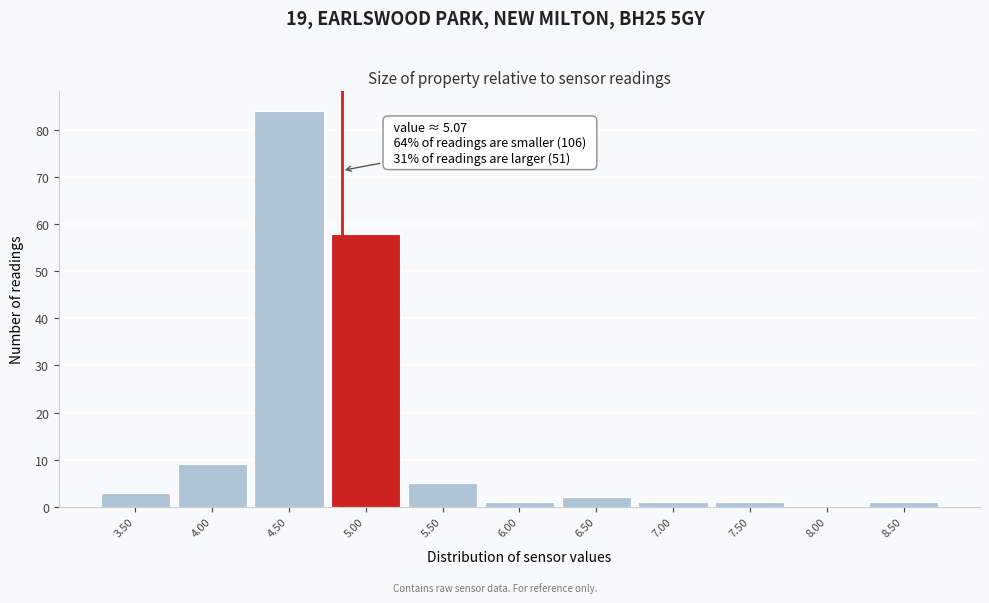

Reading left to right, what are all the values shown in this chart?

3.50=3	4.00=9	4.50=84	5.00=58	5.50=5	6.00=1	6.50=2	7.00=1	7.50=1	8.00=0	8.50=1